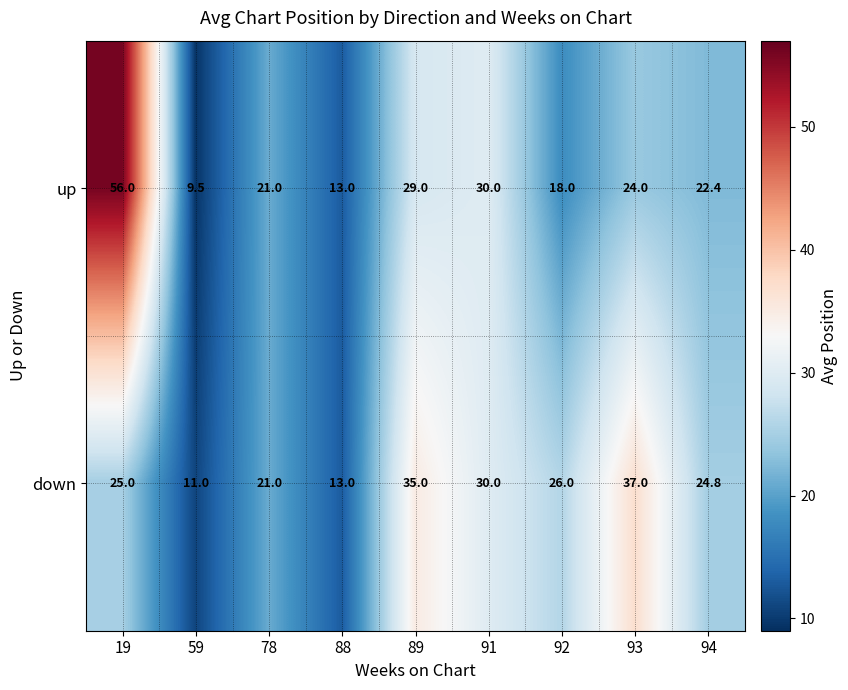

True or false: down has a value of 37.0 at 93.

True